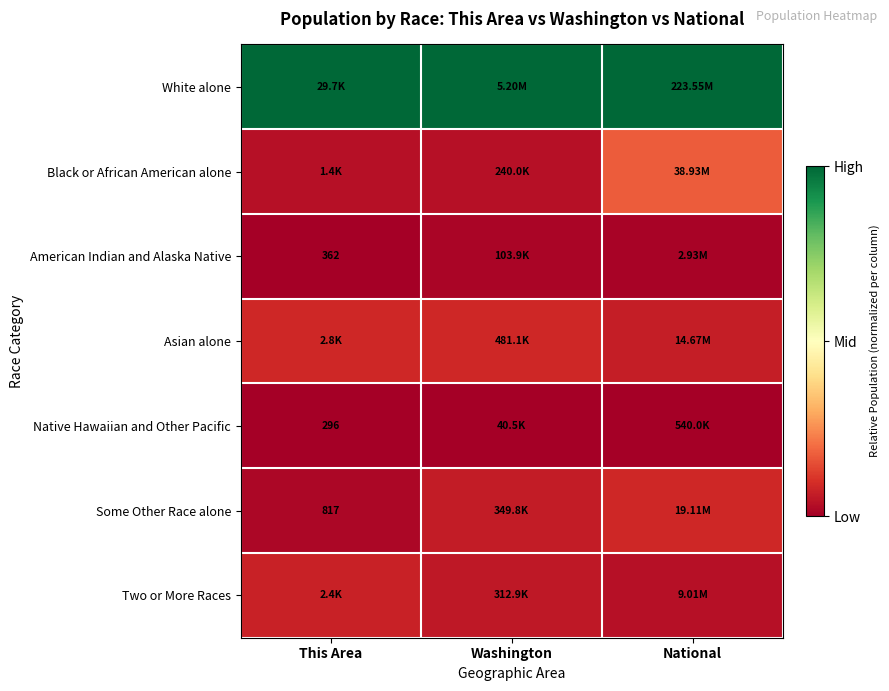

At which label is Some Other Race alone closest to 0?

This Area